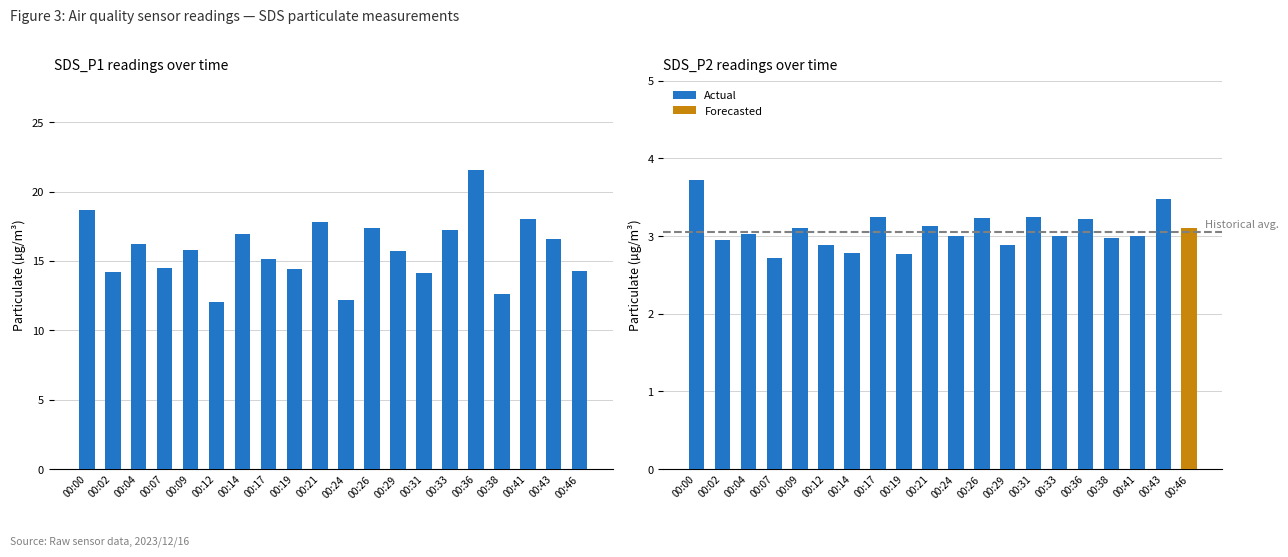

Does the chart contain stacked bars?

No